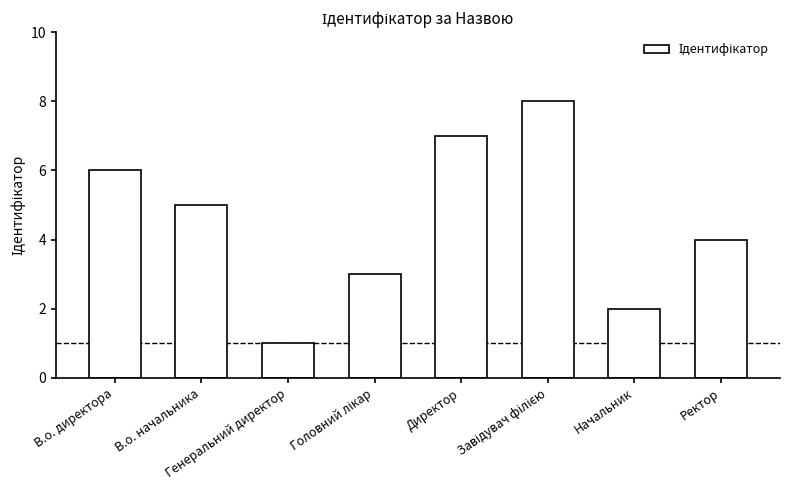

How many values are below 5?

4